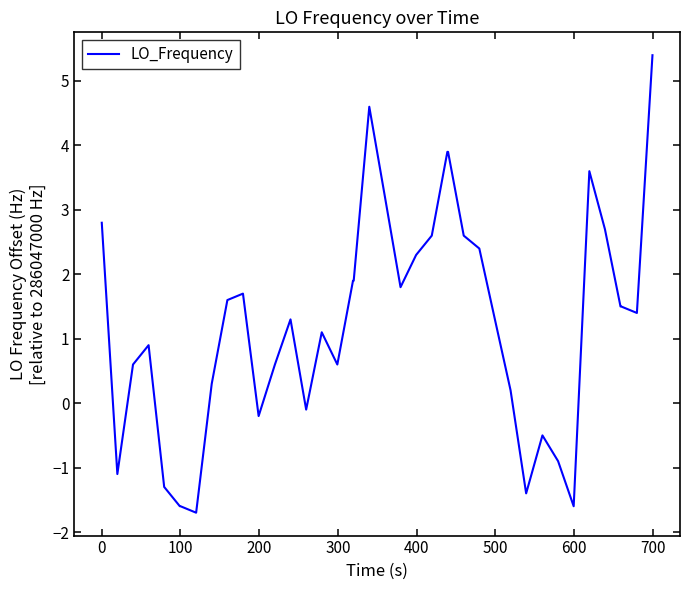

What is the minimum value shown in the chart?

-1.7